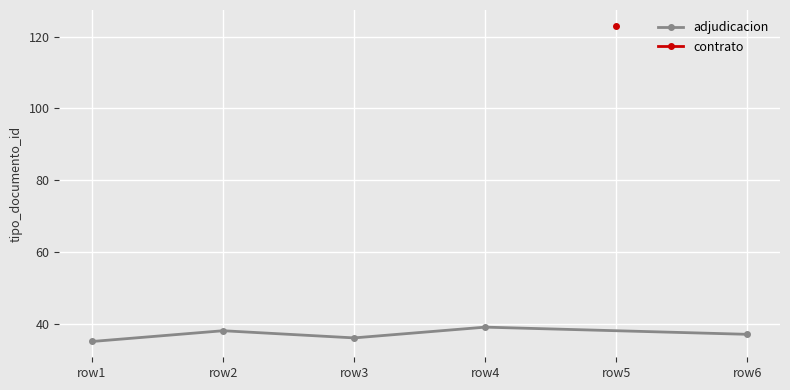

Where is the first local minimum?

row3